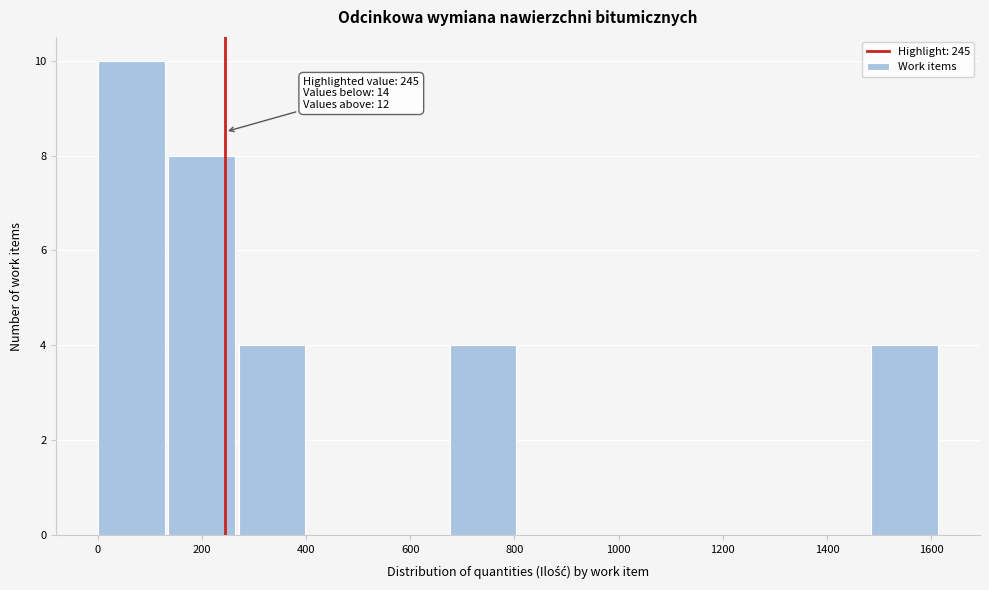

Over which range of the x-axis is the bar tallest?

0 to 140